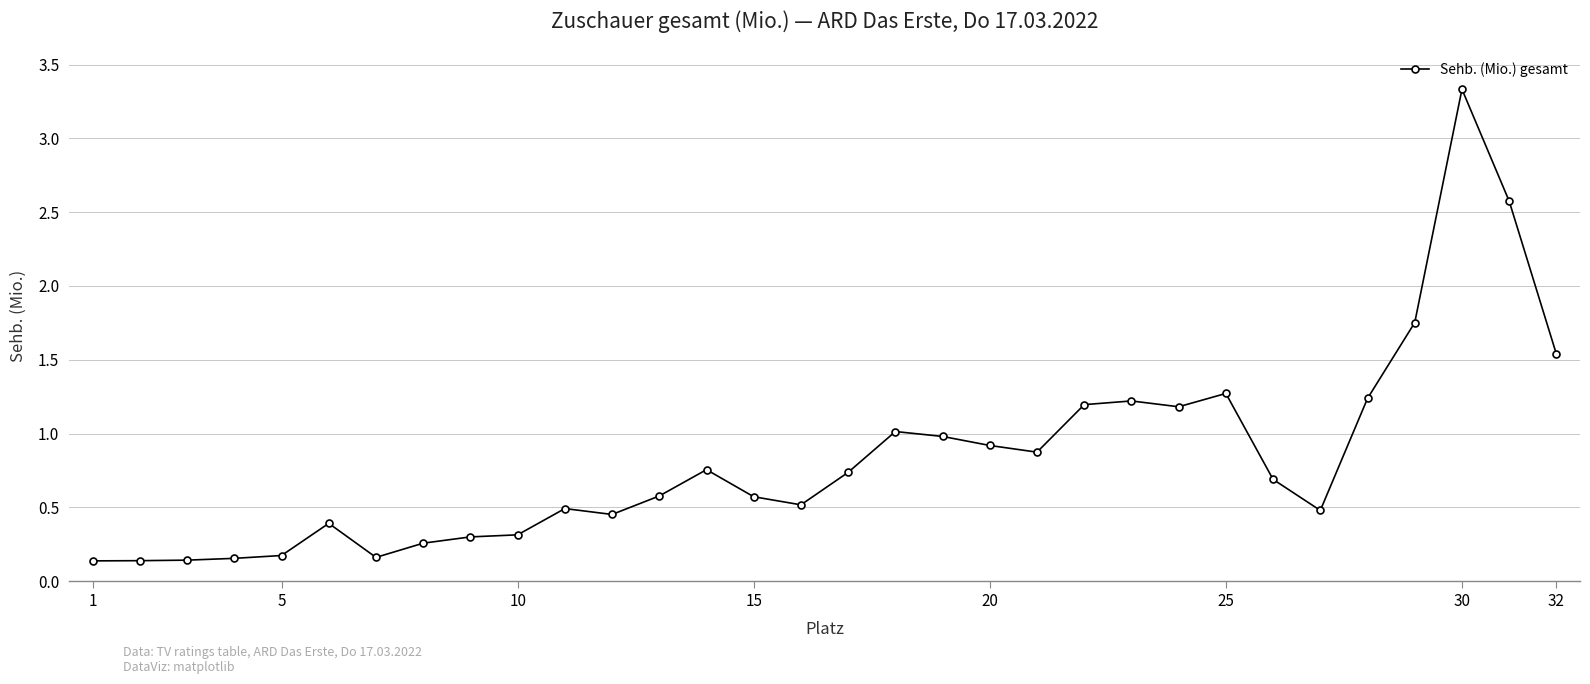

What is the maximum value shown in the chart?

3.3